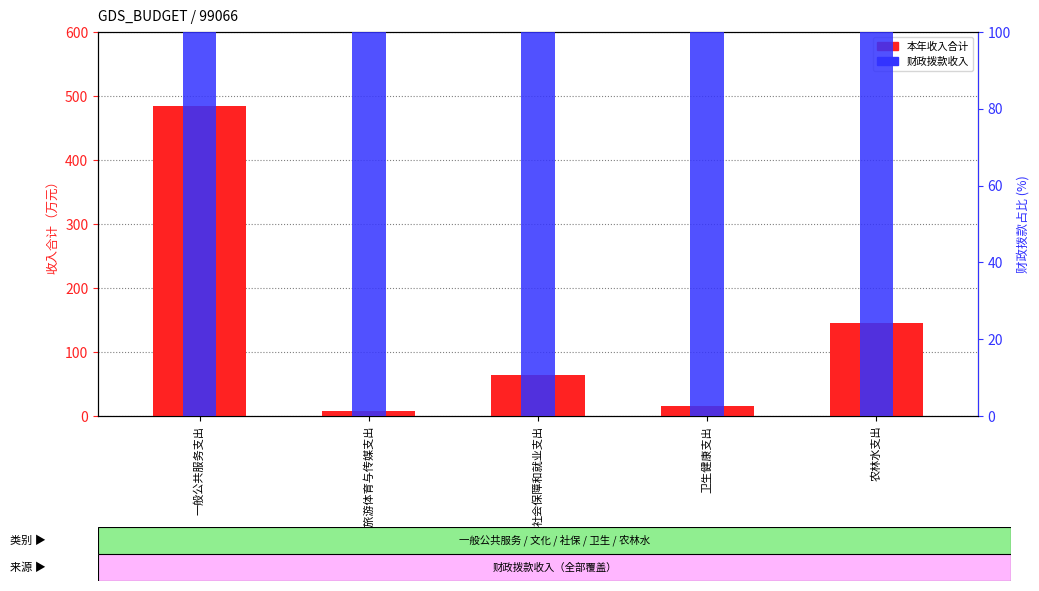

What is the label of the 2nd bar from the right?

卫生健康支出